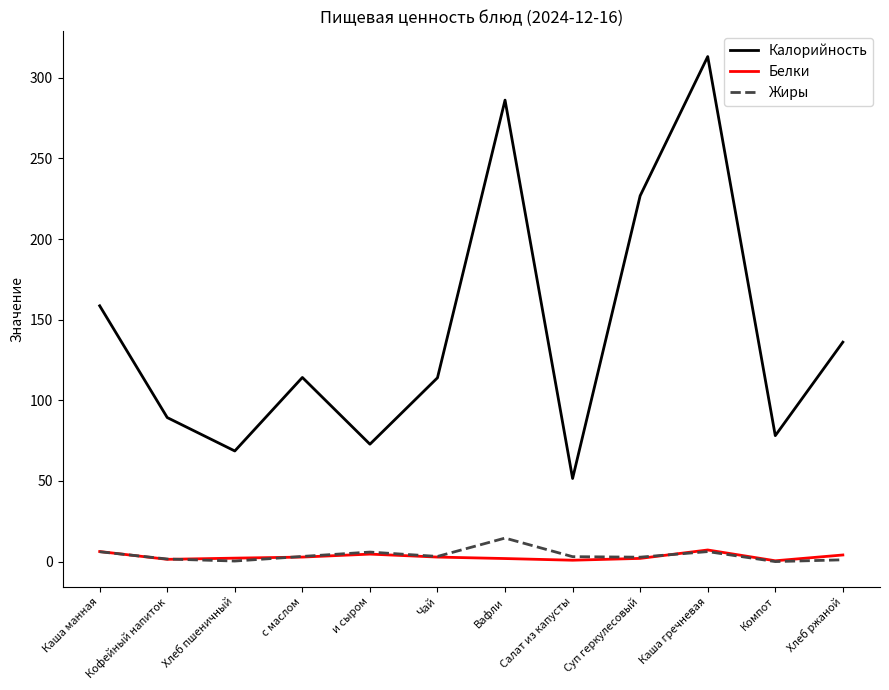

Which series has the largest total across all categories?

Калорийность